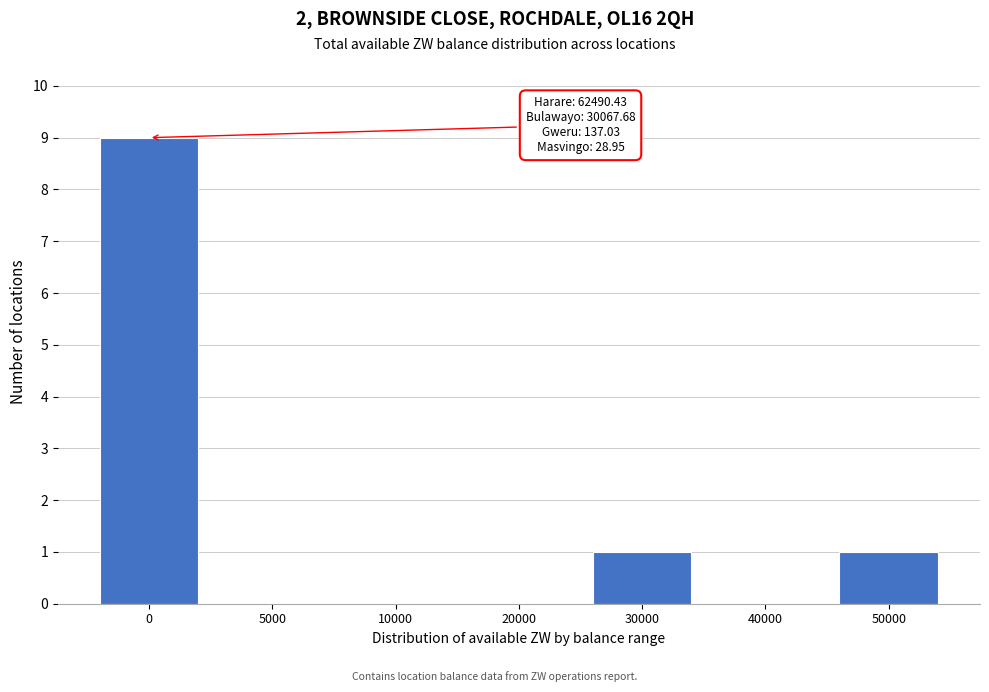

Reading left to right, list all the values displayed in this chart.

0=9	5000=0	10000=0	20000=0	30000=1	40000=0	50000=1